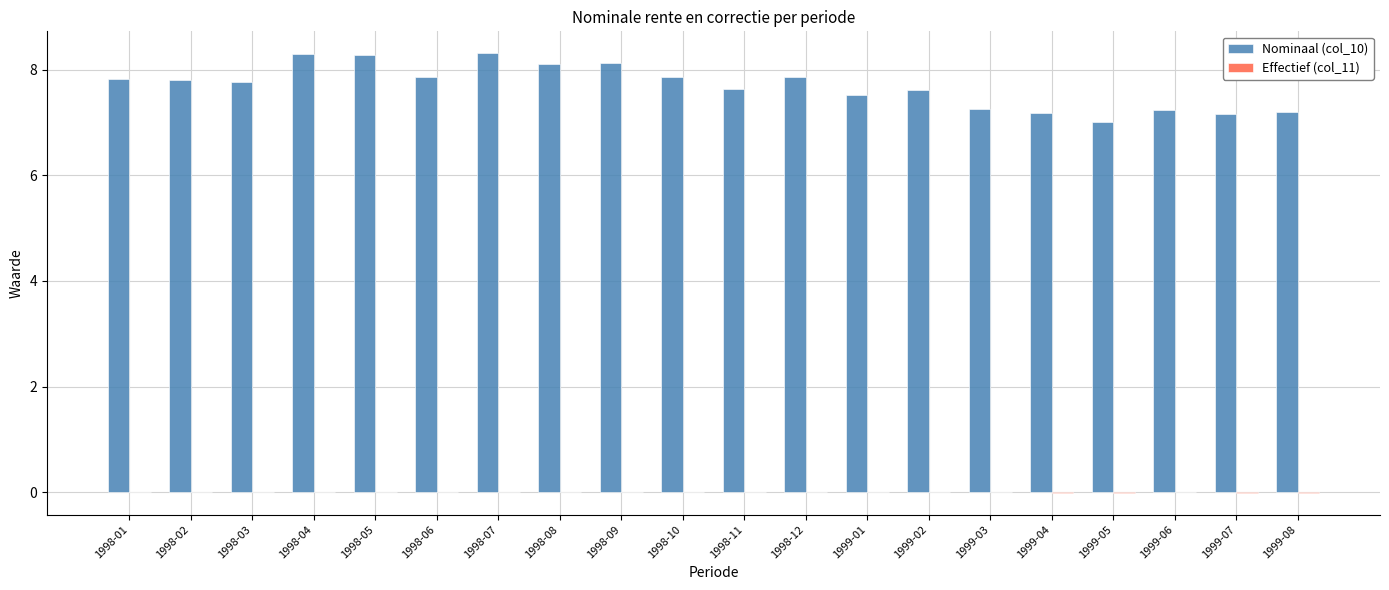

What is the maximum value shown in the chart?

8.3